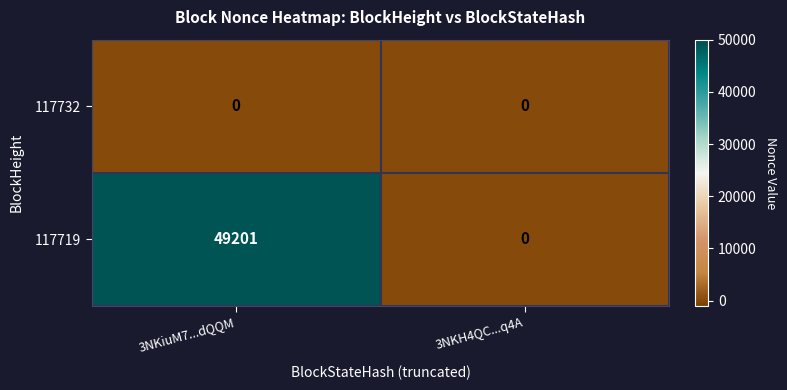

Reading left to right, list all the values displayed in this chart.

117732: 3NKiuM7...dQQM=0	3NKH4QC...q4A=0
117719: 3NKiuM7...dQQM=49201	3NKH4QC...q4A=0